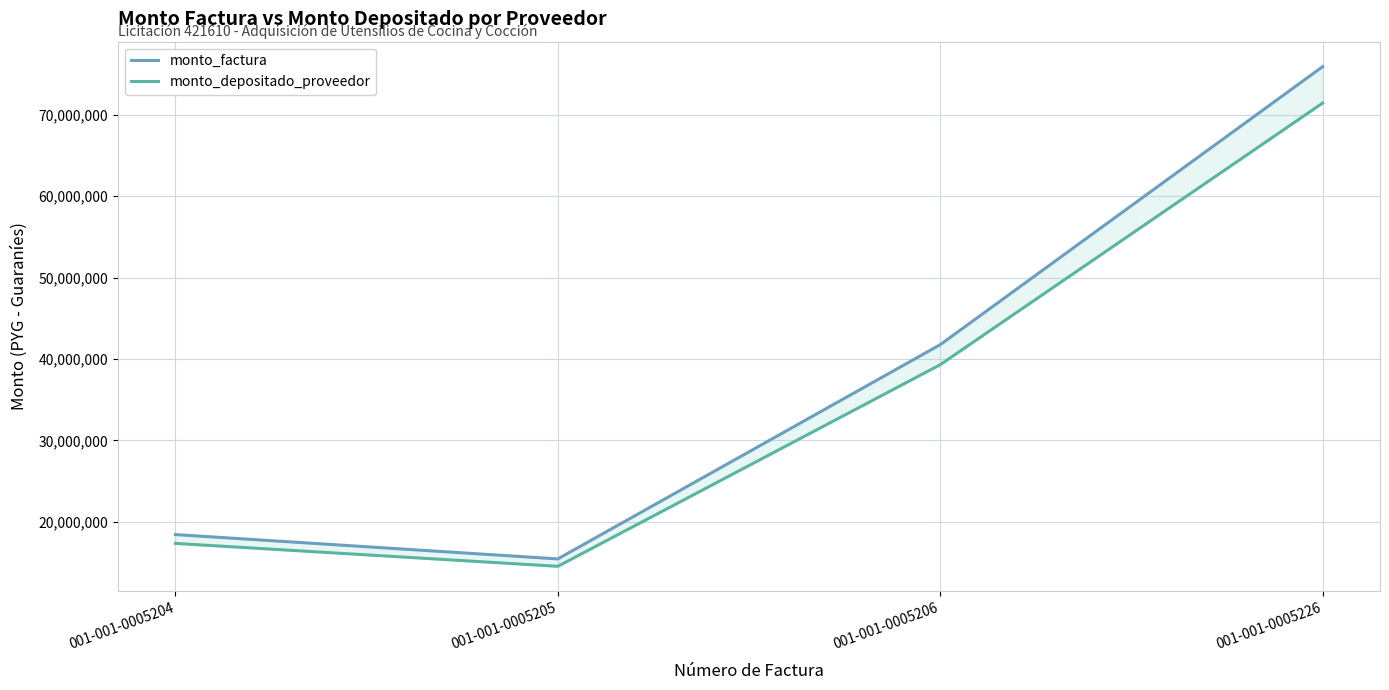

Rank the series by their maximum value, from lowest to highest.

monto_depositado_proveedor, monto_factura